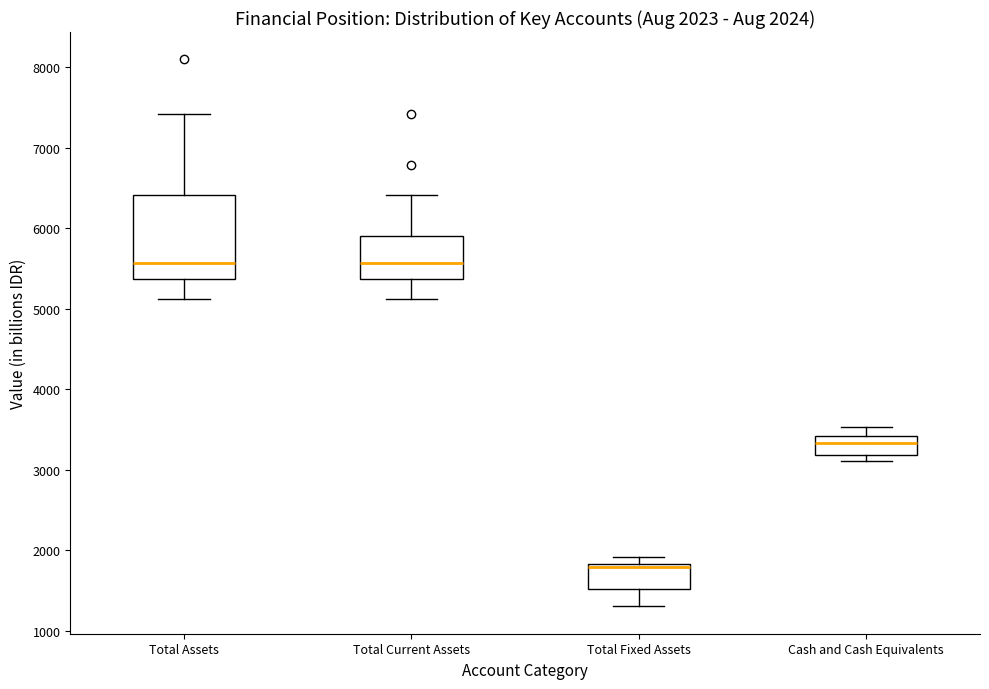

Comparing the boxes themselves (not the whiskers), which one is the tallest?

Total Assets